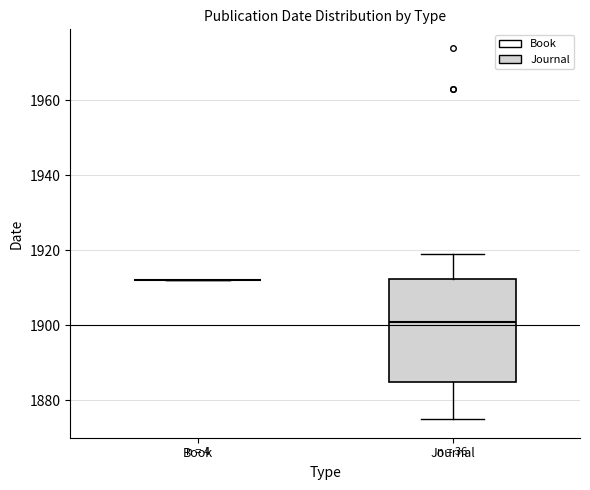

Where is the upper edge of the box for Journal on the y-axis? The values are not printed on the chart, so give them approximately, as read against the axis.

1912